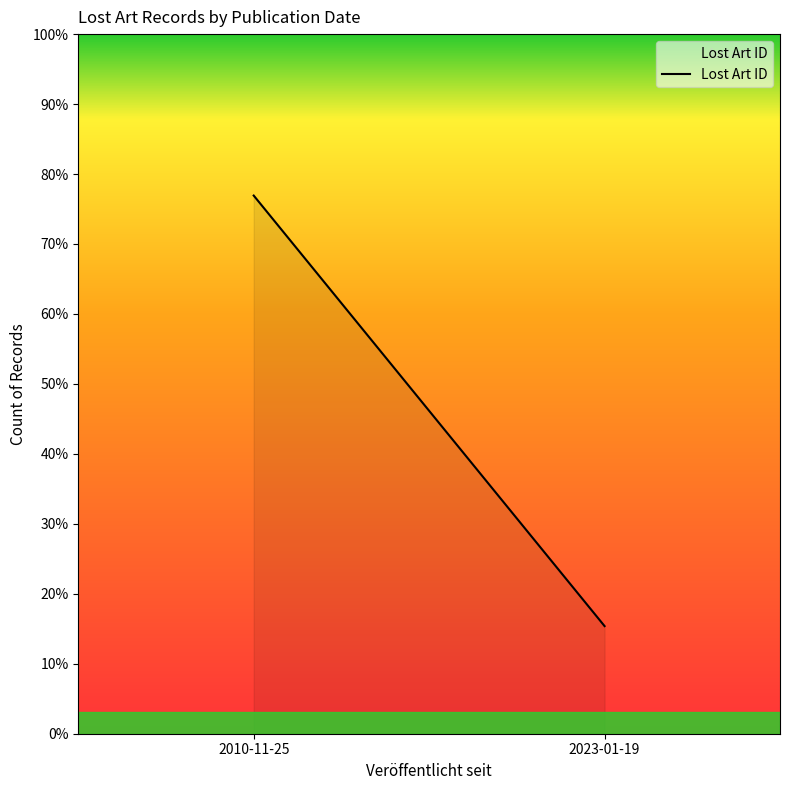

What is the value of the 1st point from the left?

5